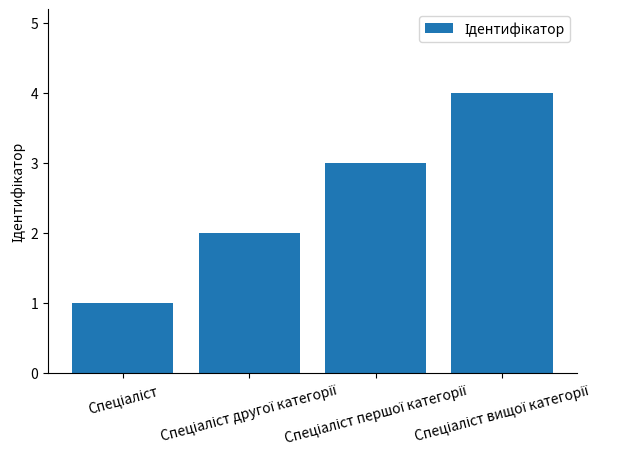

What is the greatest value displayed?

4